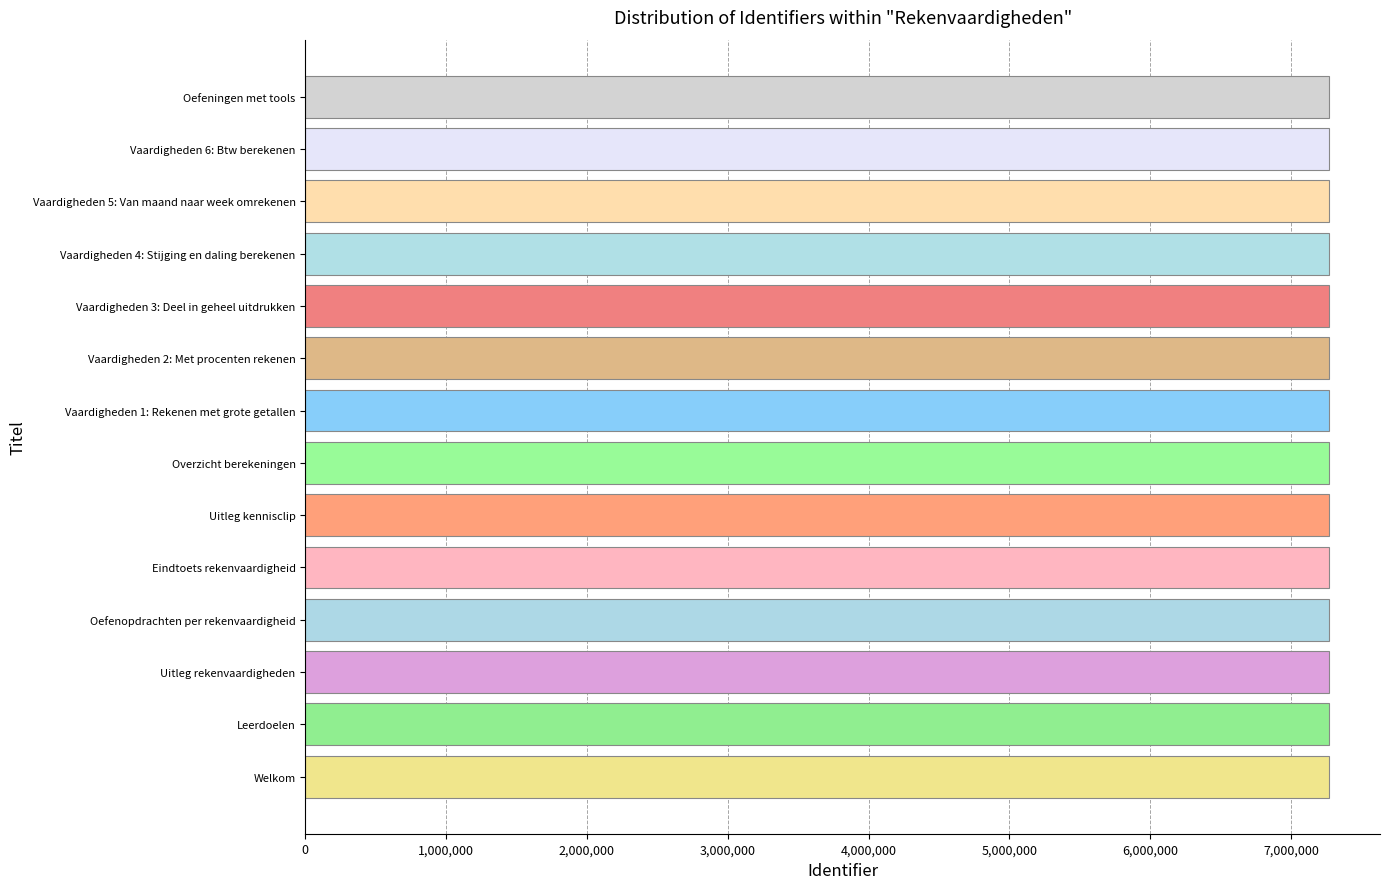

True or false: the data shows 7266694 at Uitleg rekenvaardigheden.

True